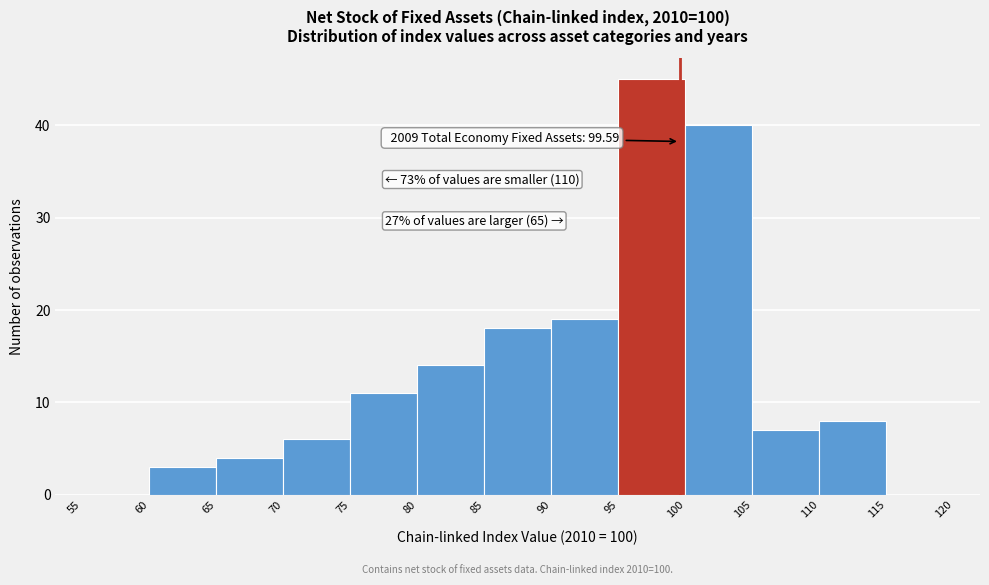

Over which range of the x-axis is the bar tallest?

95 to 100